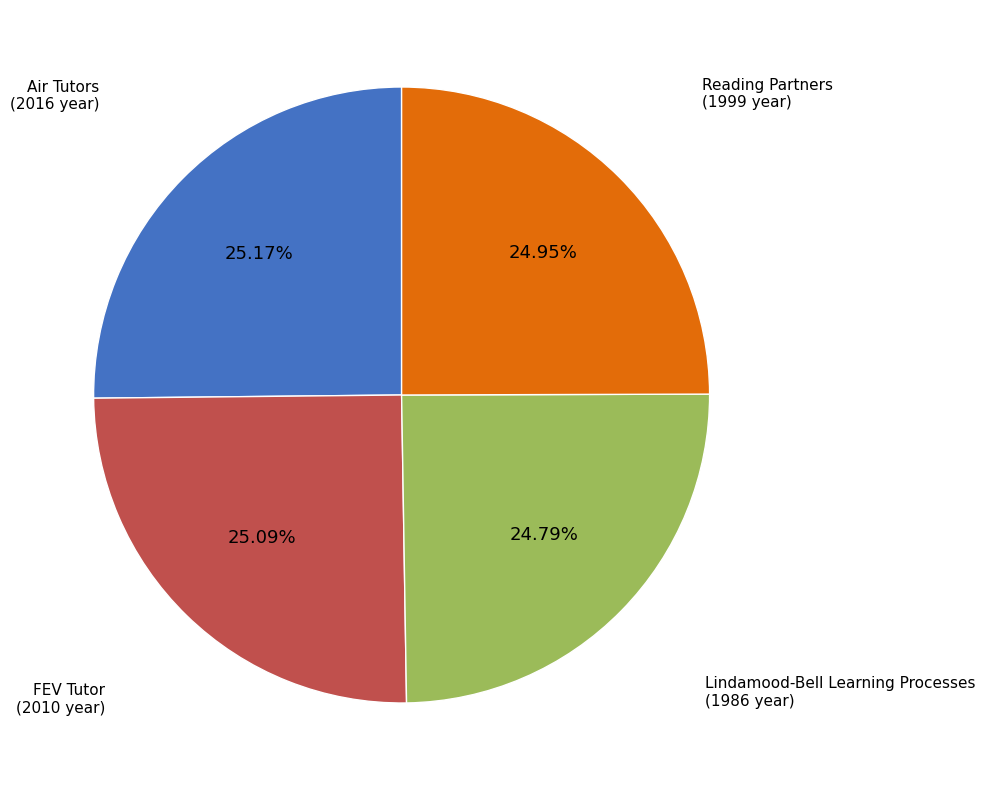

Does Lindamood-Bell Learning Processes account for over 50% of the chart?

No